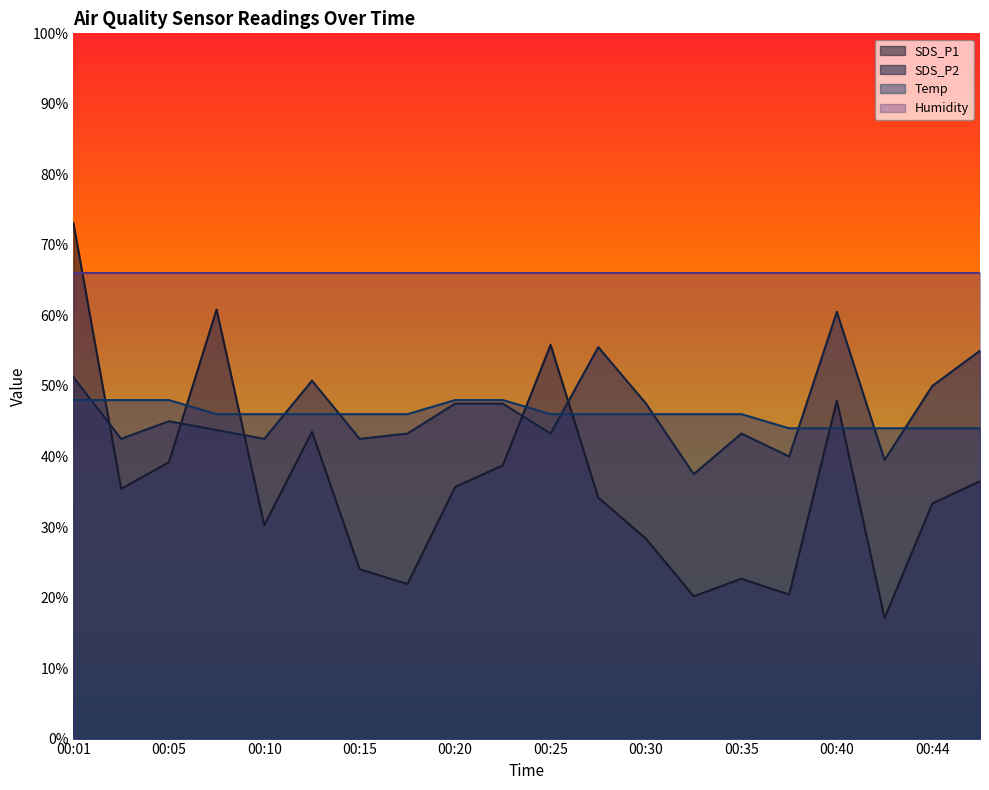

What is the smallest value displayed?

17.1